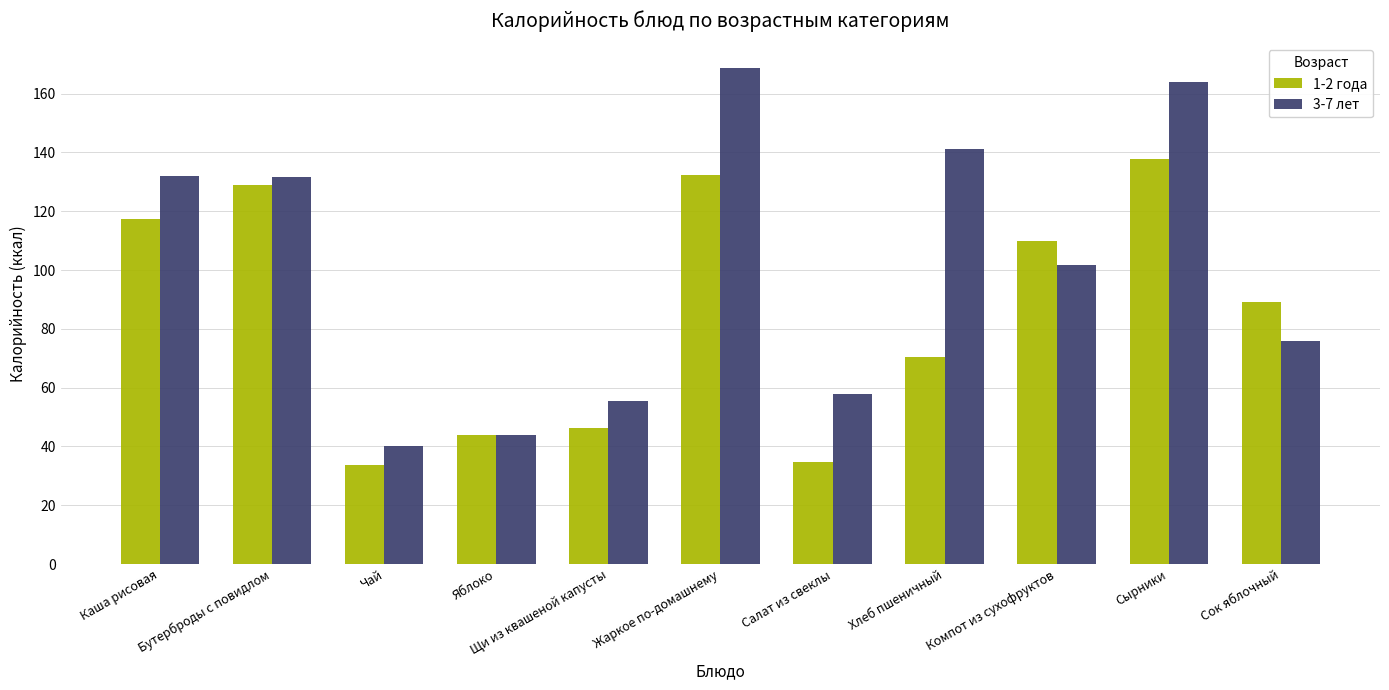

What are all the series names shown in the legend?

1-2 года, 3-7 лет